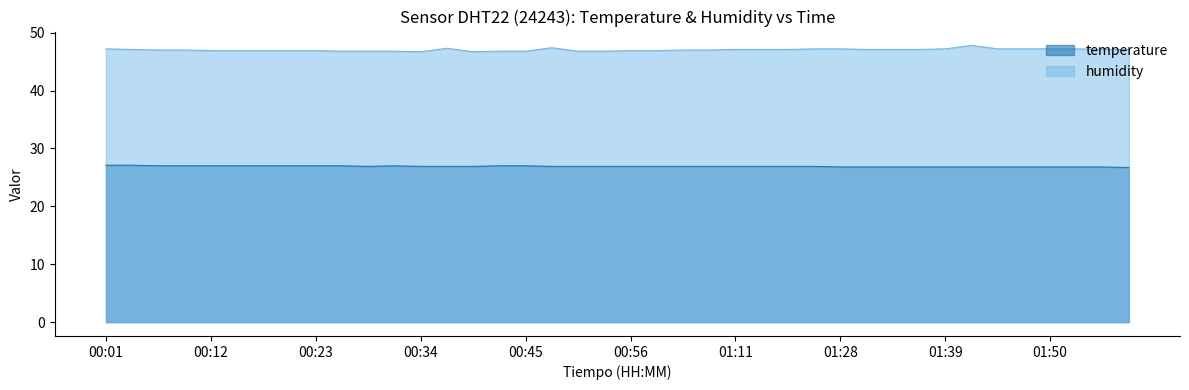

At which label does temperature reach its peak?

00:01